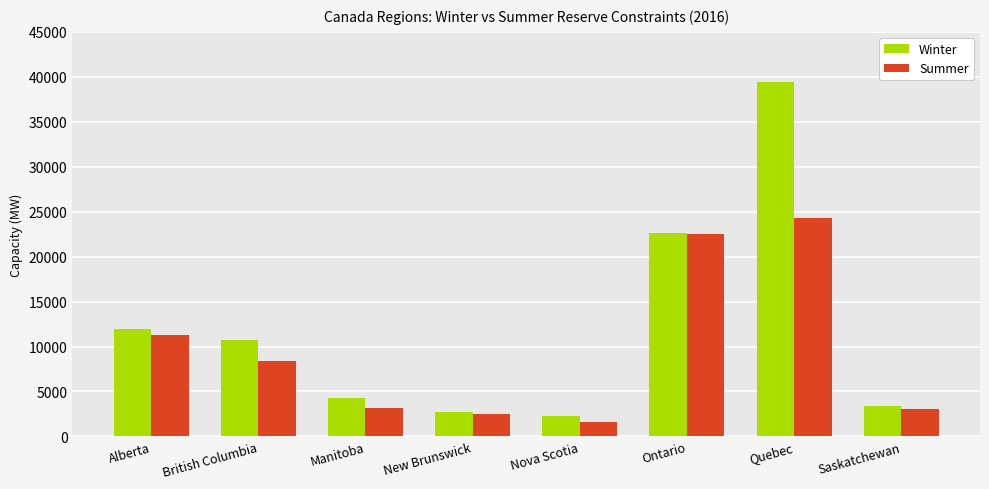

What is the sum of all Summer values?

76796.7